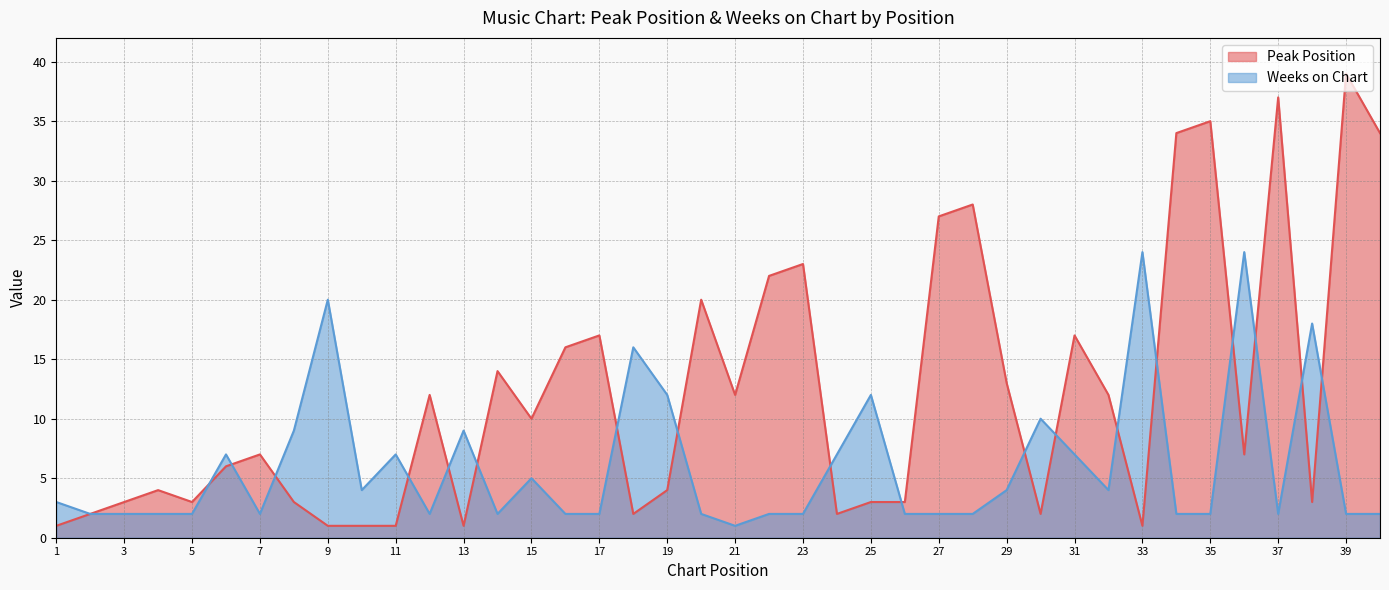

What is the difference between the Peak Position values at 27 and 23?

4